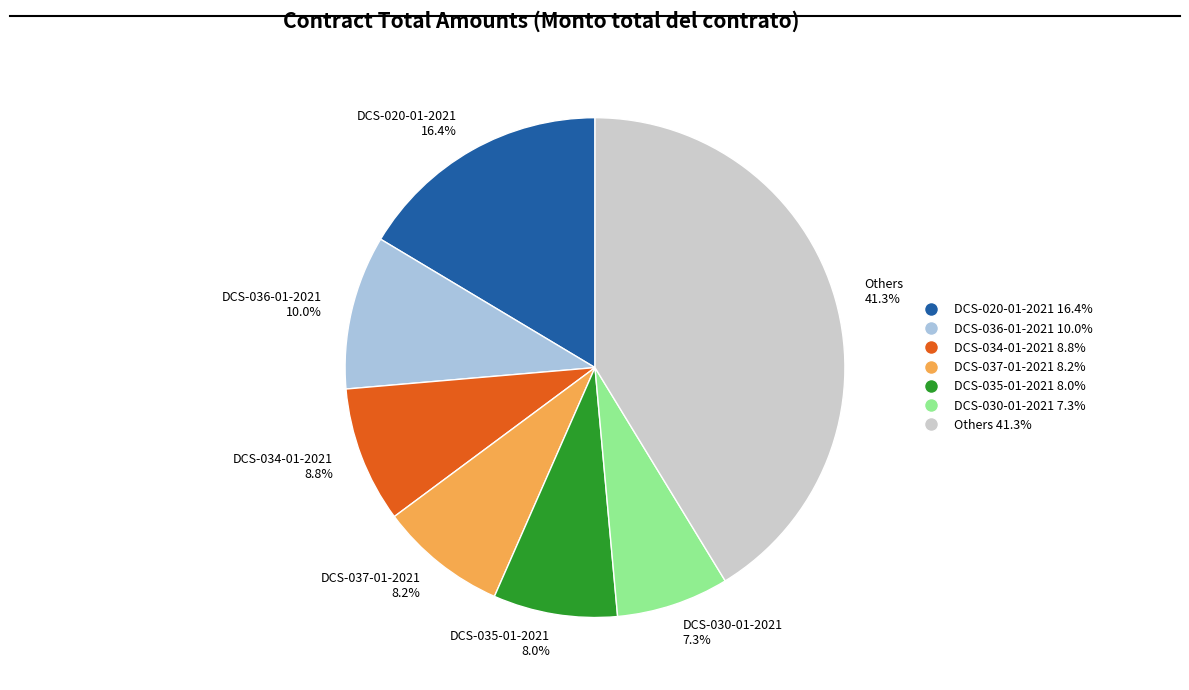

Which category has the smallest portion of the pie?

DCS-030-01-2021 7.3%